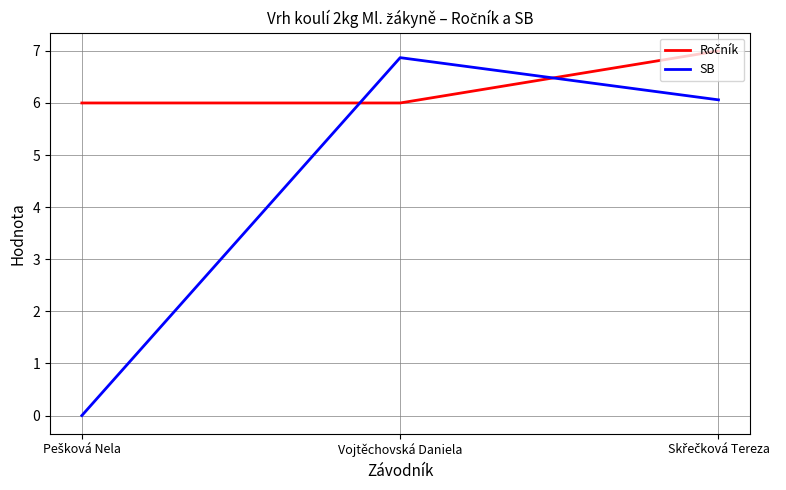

Is it true that SB equals 6.9 at Vojtěchovská Daniela?

True